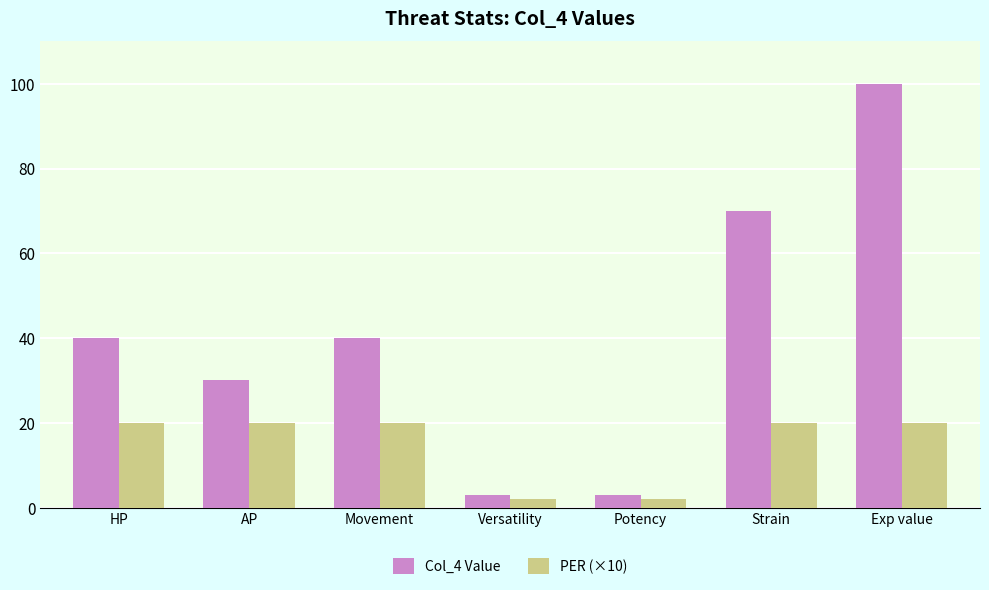

What is the highest value of the PER (×10) series?

20